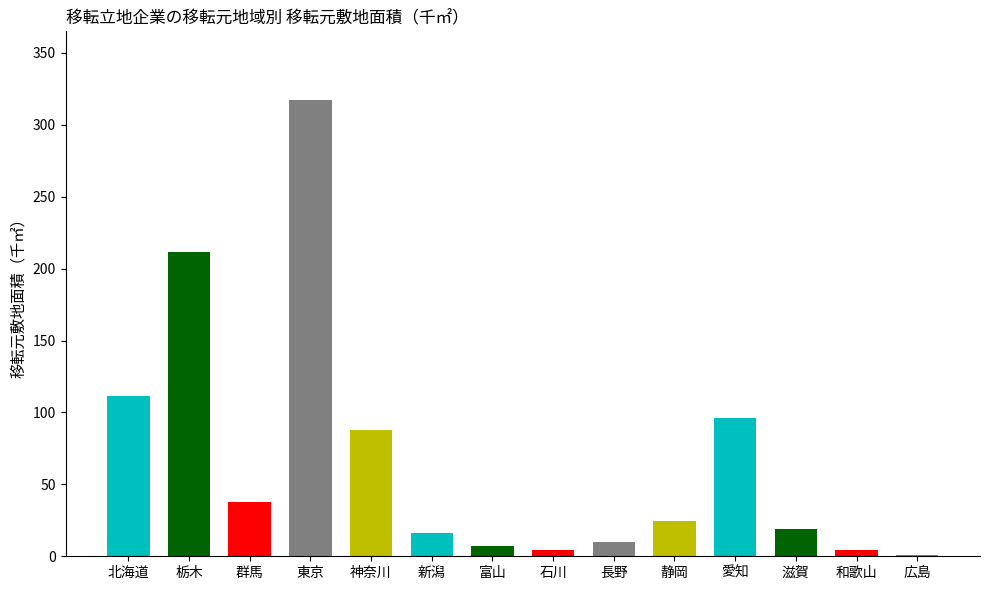

Read the value at 静岡.

24.3